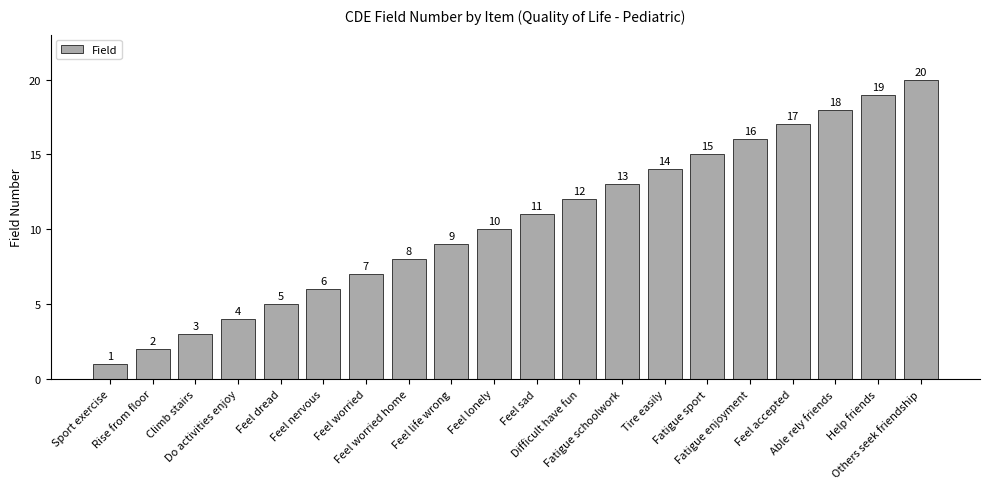

Between Fatigue sport and Do activities enjoy, which is larger?

Fatigue sport